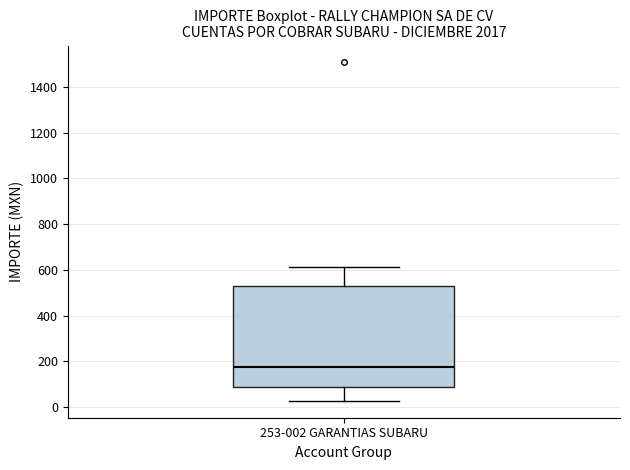

Read this box plot against the y-axis: the position of the median line, the range covered by the box, and the ends of both whiskers. The values are not printed on the chart, so give them approximately, as read against the axis.

median 180, box 80 to 520, whiskers 20 to 620